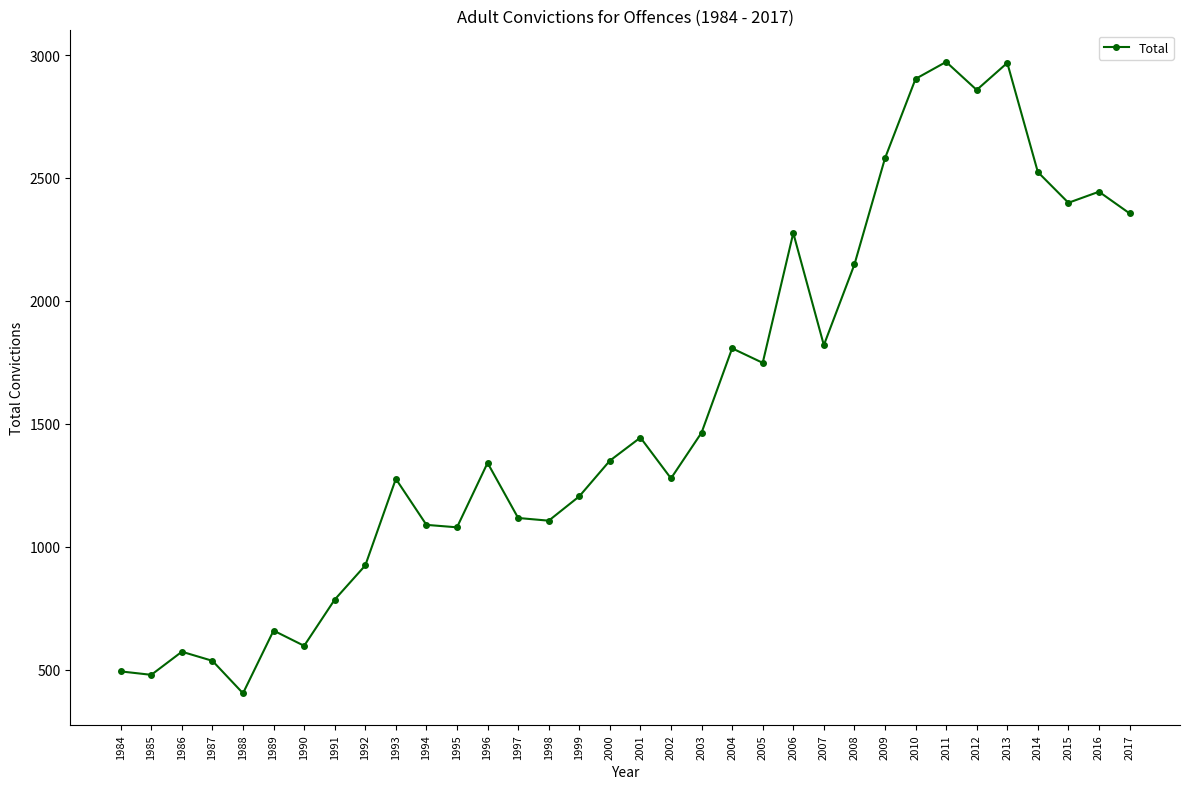

At which category does the chart reach its minimum across all series?

1988